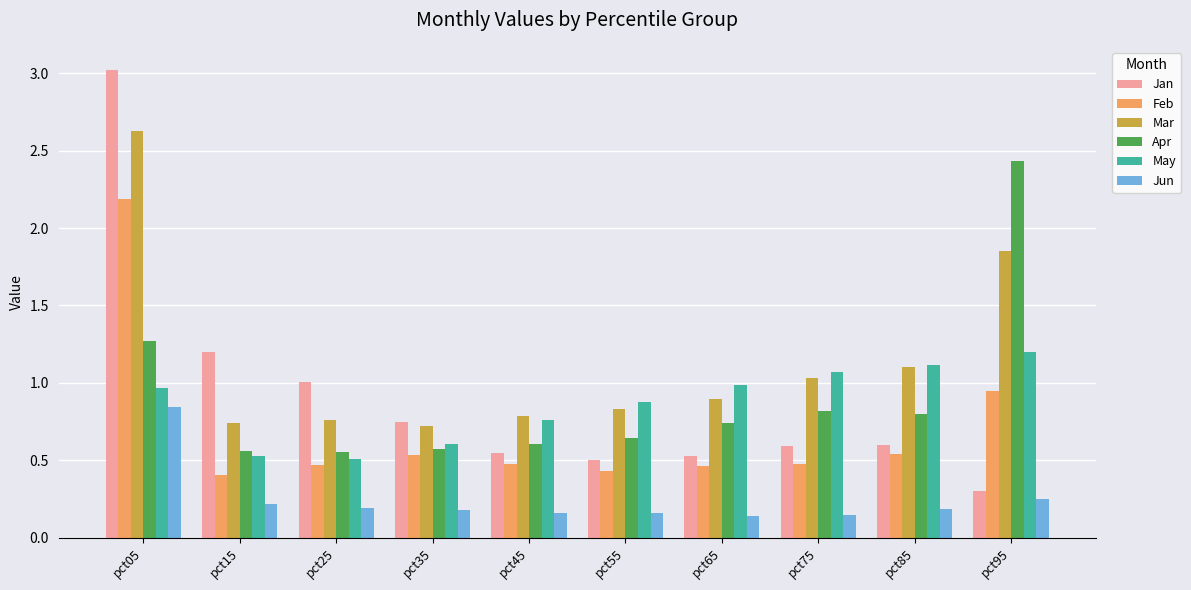

Rank the series by their maximum value, from lowest to highest.

Jun, May, Feb, Apr, Mar, Jan